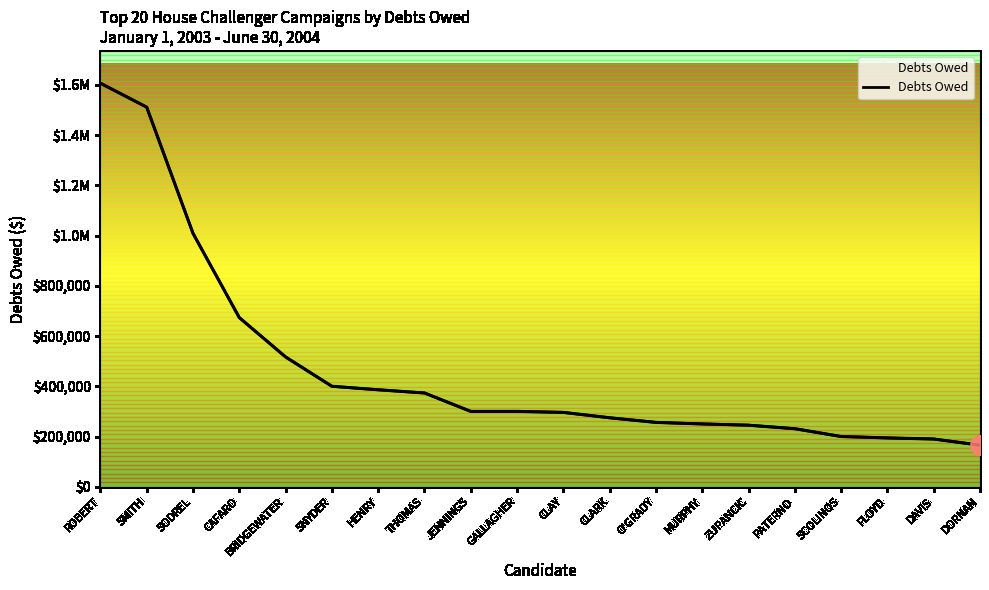

The chart shows a value of 245000.0 at ZUPANCIC. True or false?

True